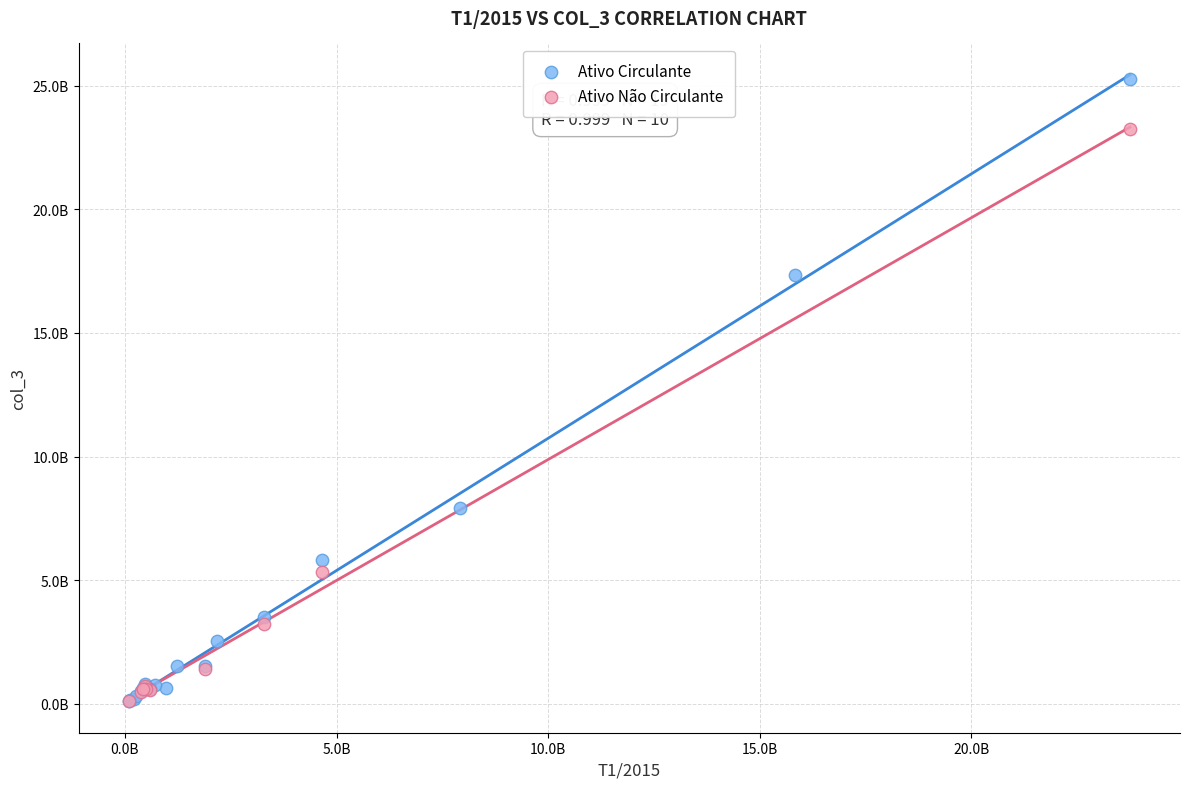

What are all the series names shown in the legend?

Ativo Circulante, Ativo Não Circulante